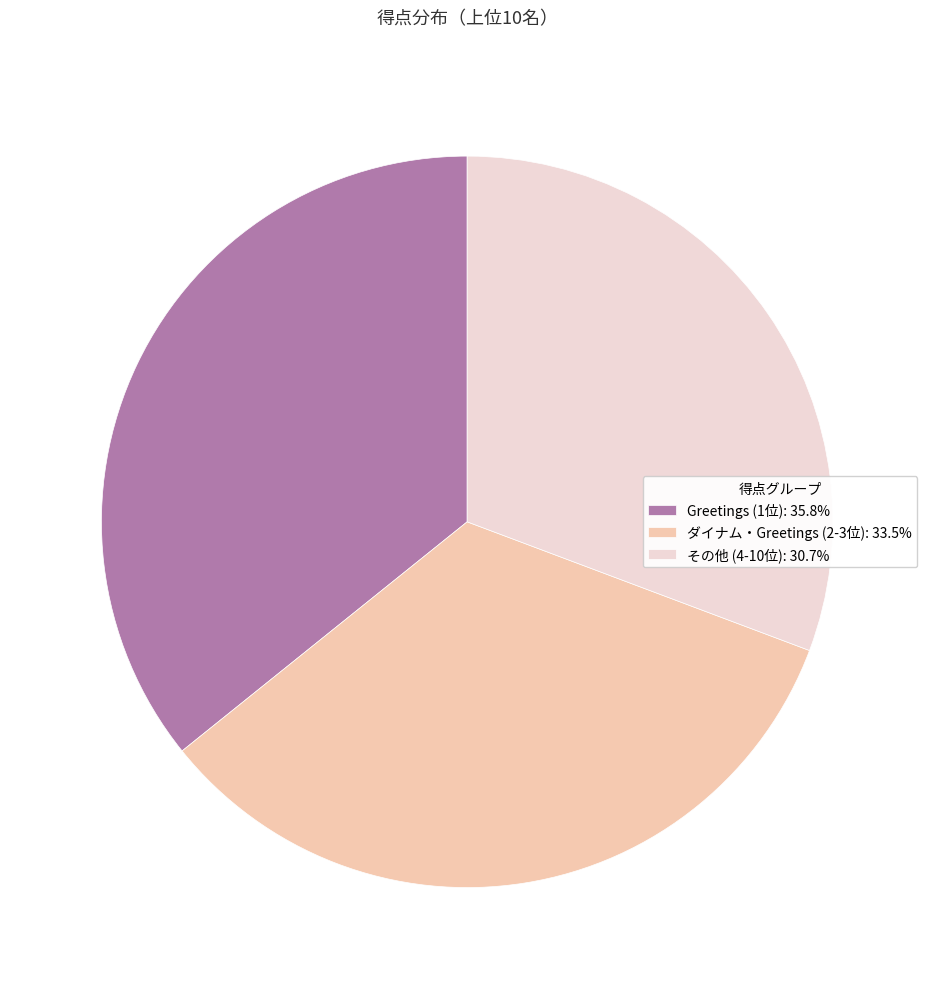

How many segments does this pie chart have?

3